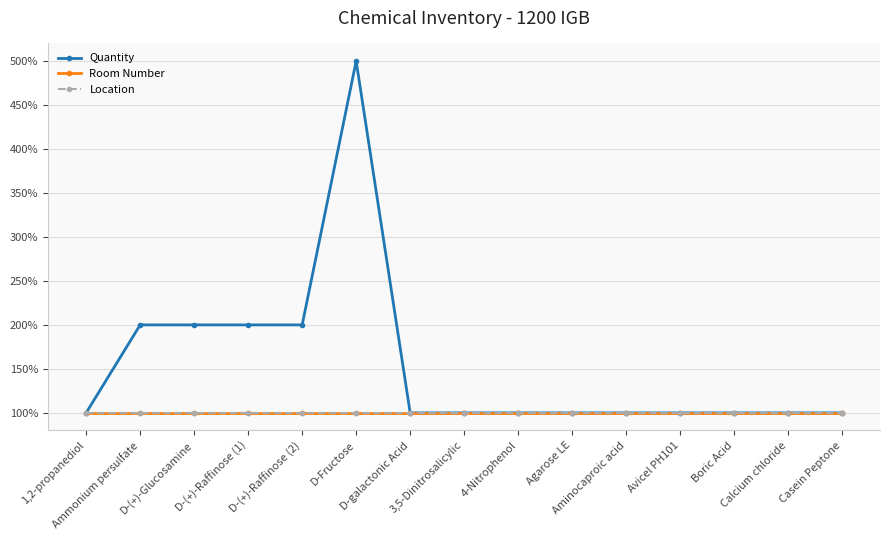

What is the difference between the highest and lowest values at D-(+)-Raffinose (2)?

100